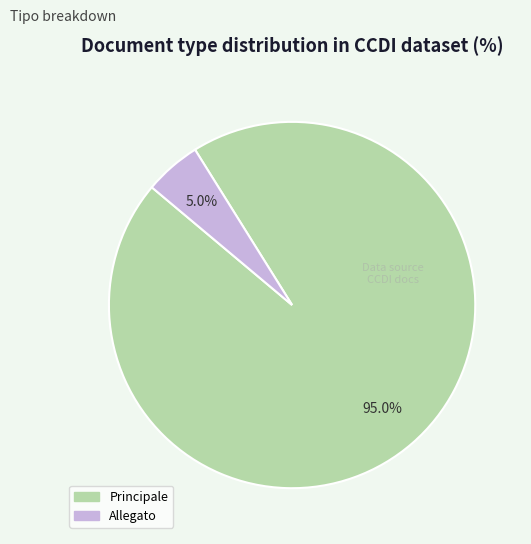

Which category accounts for the majority?

Principale